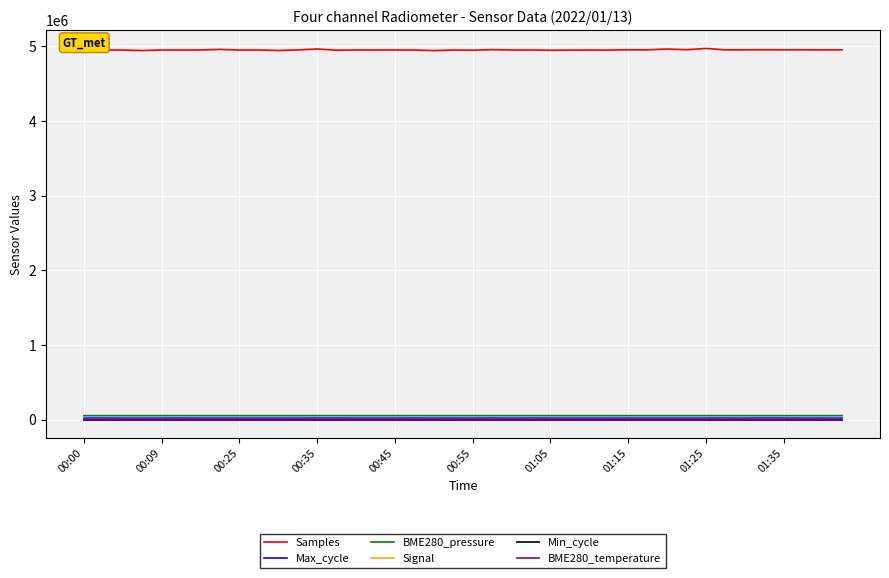

What is the greatest value displayed?

4968719.0